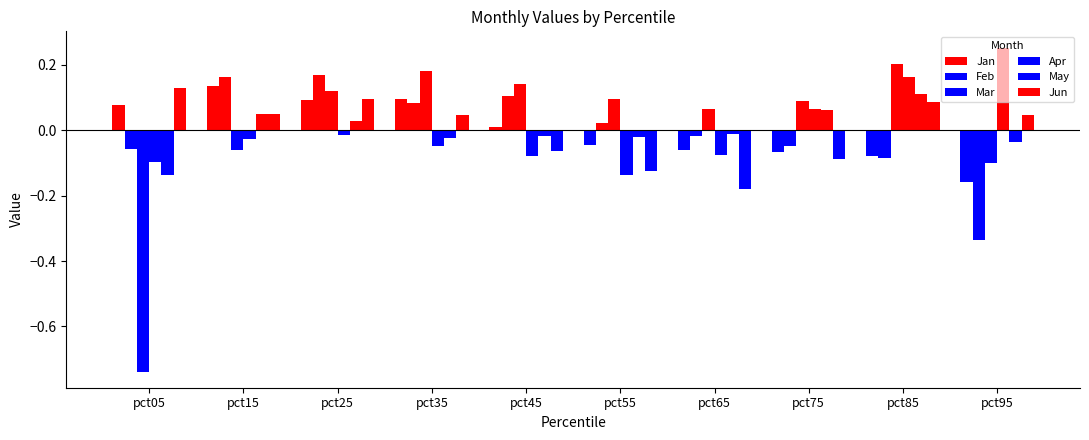

Which category has the lowest value in the Apr series?

pct55